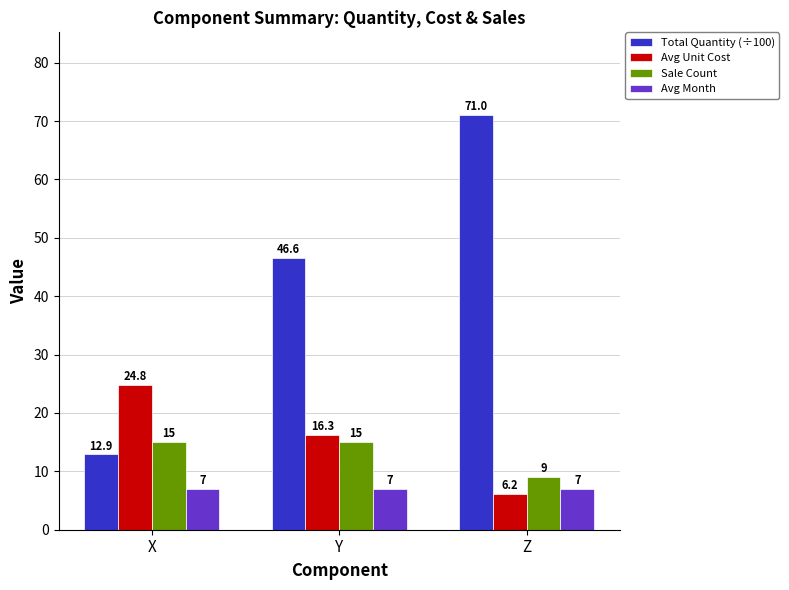

Reading left to right, extract all data points from this chart.

Total Quantity (÷100): X=12.9	Y=46.6	Z=71.0
Avg Unit Cost: X=24.8	Y=16.3	Z=6.2
Sale Count: X=15.0	Y=15.0	Z=9.0
Avg Month: X=7.0	Y=7.0	Z=7.0